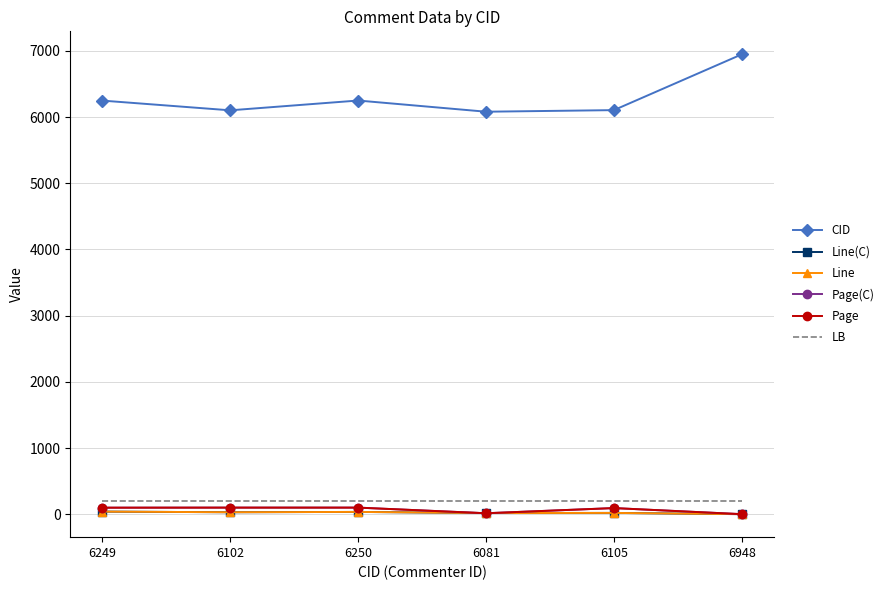

List the series in order of their peak value, lowest first.

Line(C), Line, Page(C), Page, LB, CID